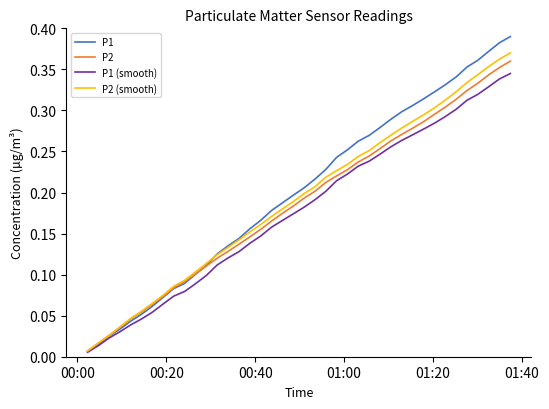

Which series has the largest range (max minus min)?

P1